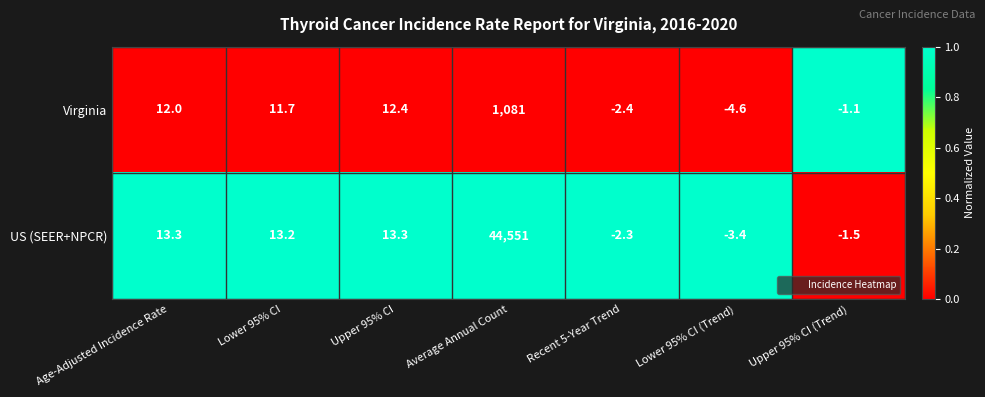

Which series changed the most between Average Annual Count and Recent 5-Year Trend?

US (SEER+NPCR)